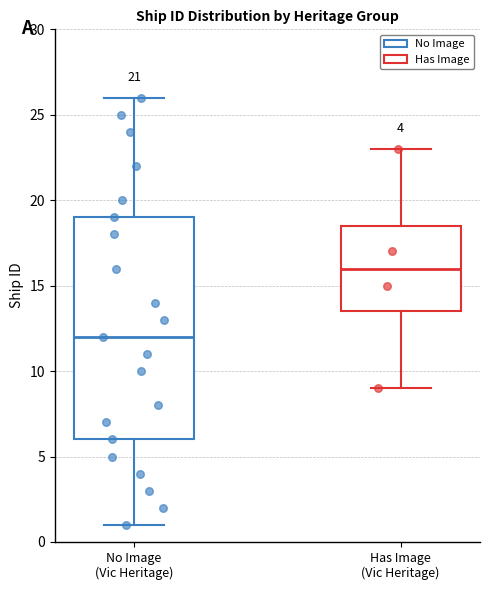

Which box's median line is the highest?

Has Image (Vic Heritage)